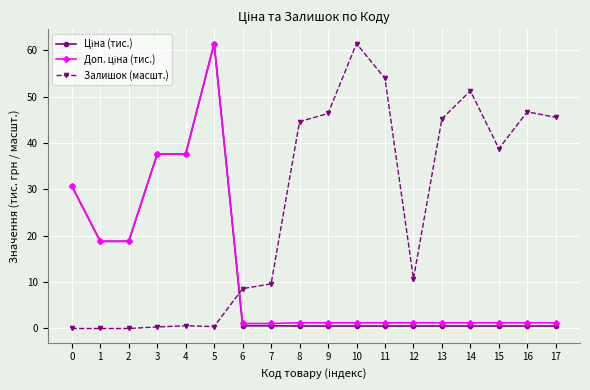

At which category is the sum across all series the highest?

5